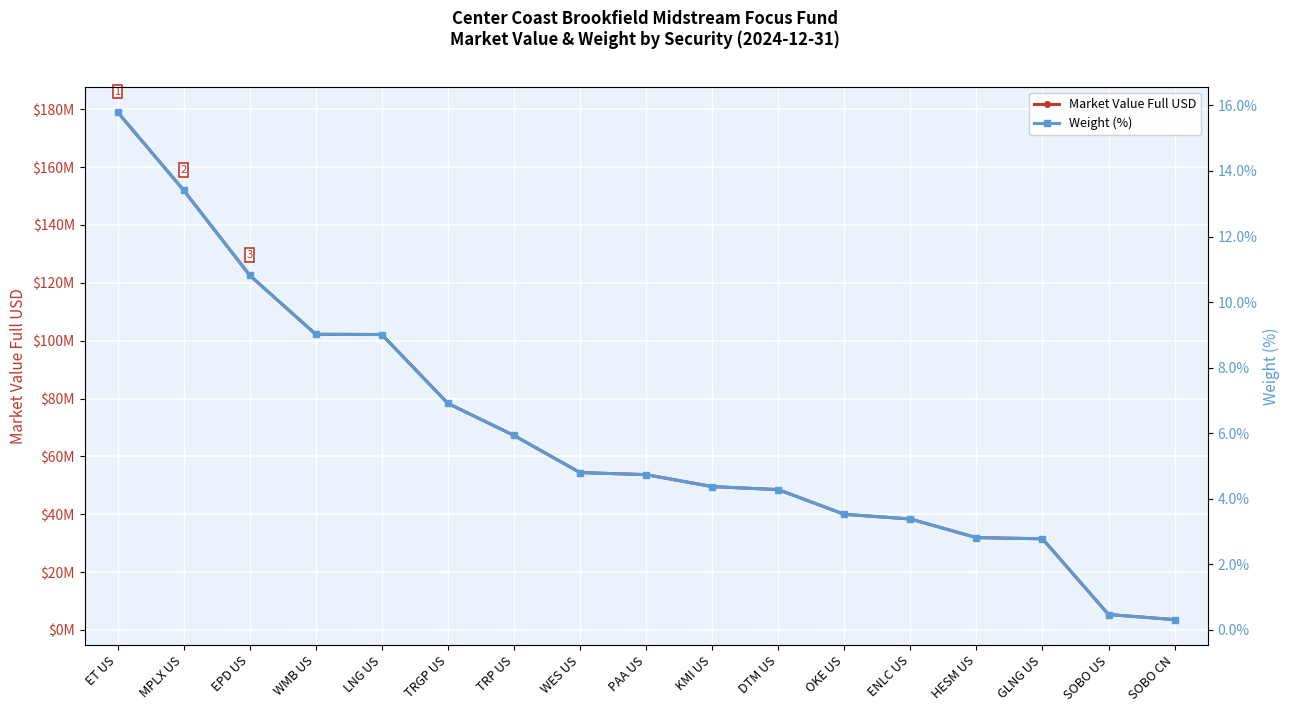

Reading right to left, list all the values displayed in this chart.

Market Value Full USD: 3570651.6	5330002.0	31513122.5	31917156.8	38353433.5	39978376.4	48510803.3	49560763.8	53684609.2	54405005.1	67244225.4	78322944.0	102132653.0	102206161.2	122625314.6	152029587.3	179043000.9
Weight (%): 0.3	0.5	2.8	2.8	3.4	3.5	4.3	4.4	4.7	4.8	5.9	6.9	9.0	9.0	10.8	13.4	15.8